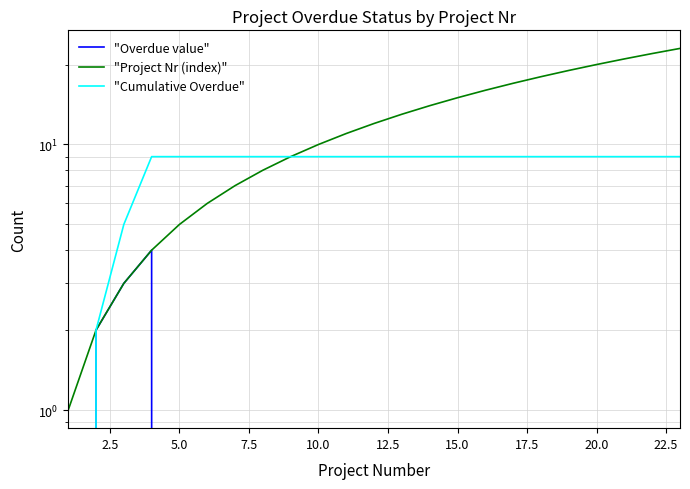

Reading left to right, what are all the values shown in this chart?

"Overdue value": 0	2	3	4	0	0	0	0	0	0	0	0	0	0	0	0	0	0	0	0	0	0	0
"Project Nr (index)": 1	2	3	4	5	6	7	8	9	10	11	12	13	14	15	16	17	18	19	20	21	22	23
"Cumulative Overdue": 0	2	5	9	9	9	9	9	9	9	9	9	9	9	9	9	9	9	9	9	9	9	9